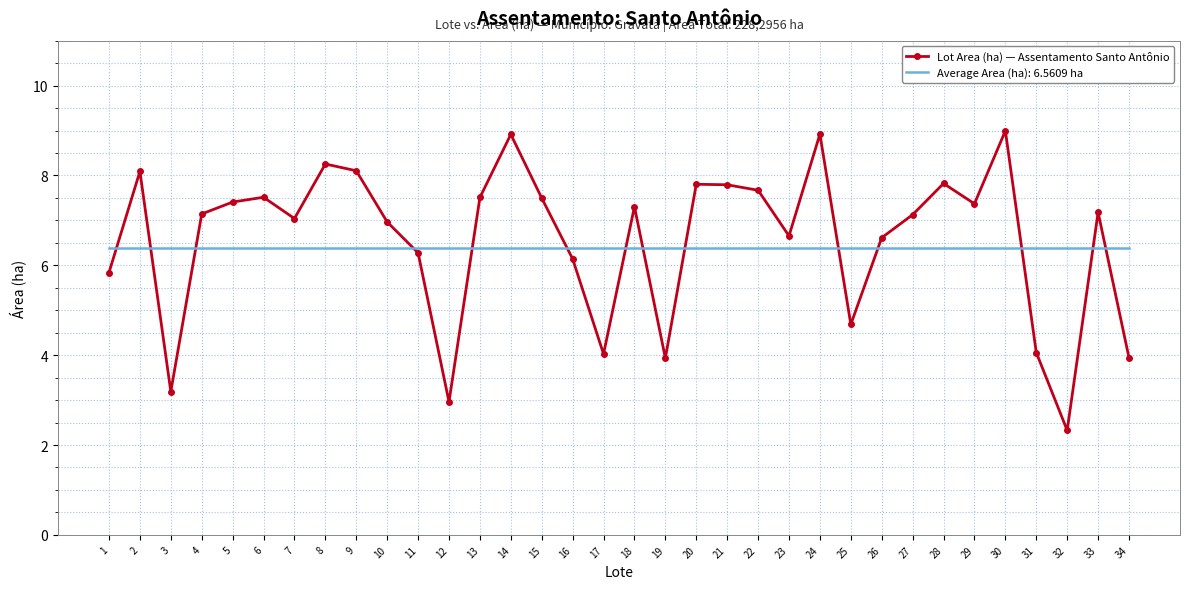

Which series changed the most between 5 and 24?

Lot Area (ha) — Assentamento Santo Antônio